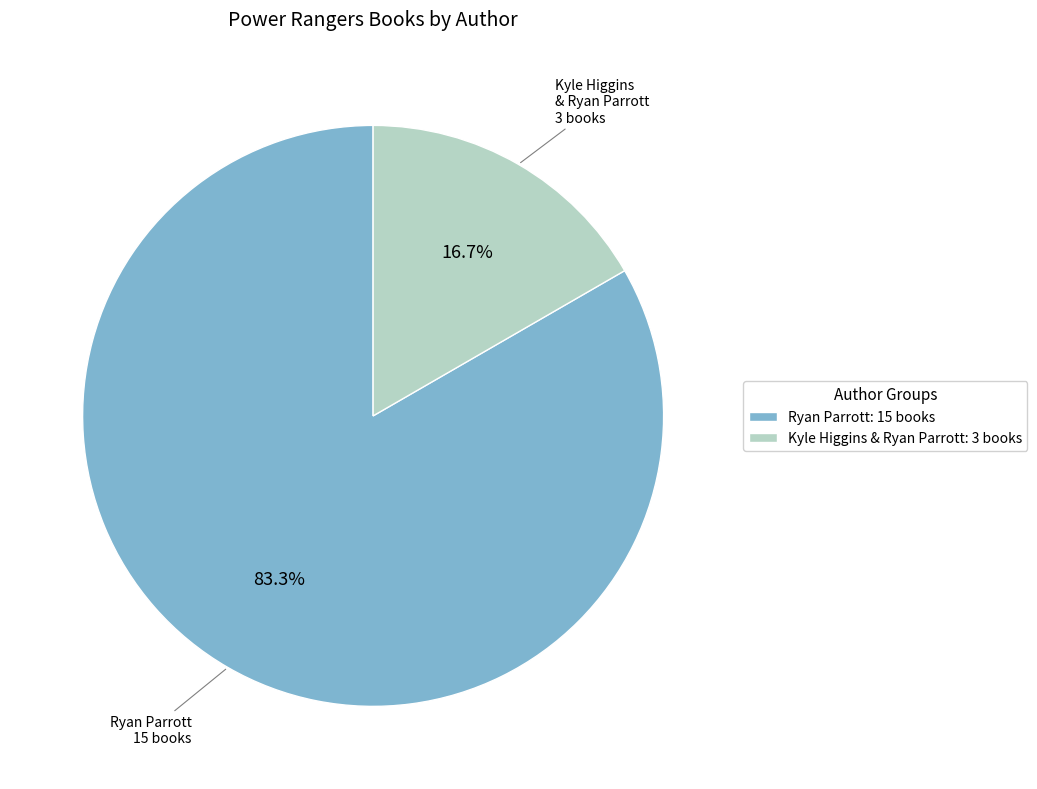

Which category accounts for the majority?

Ryan Parrott